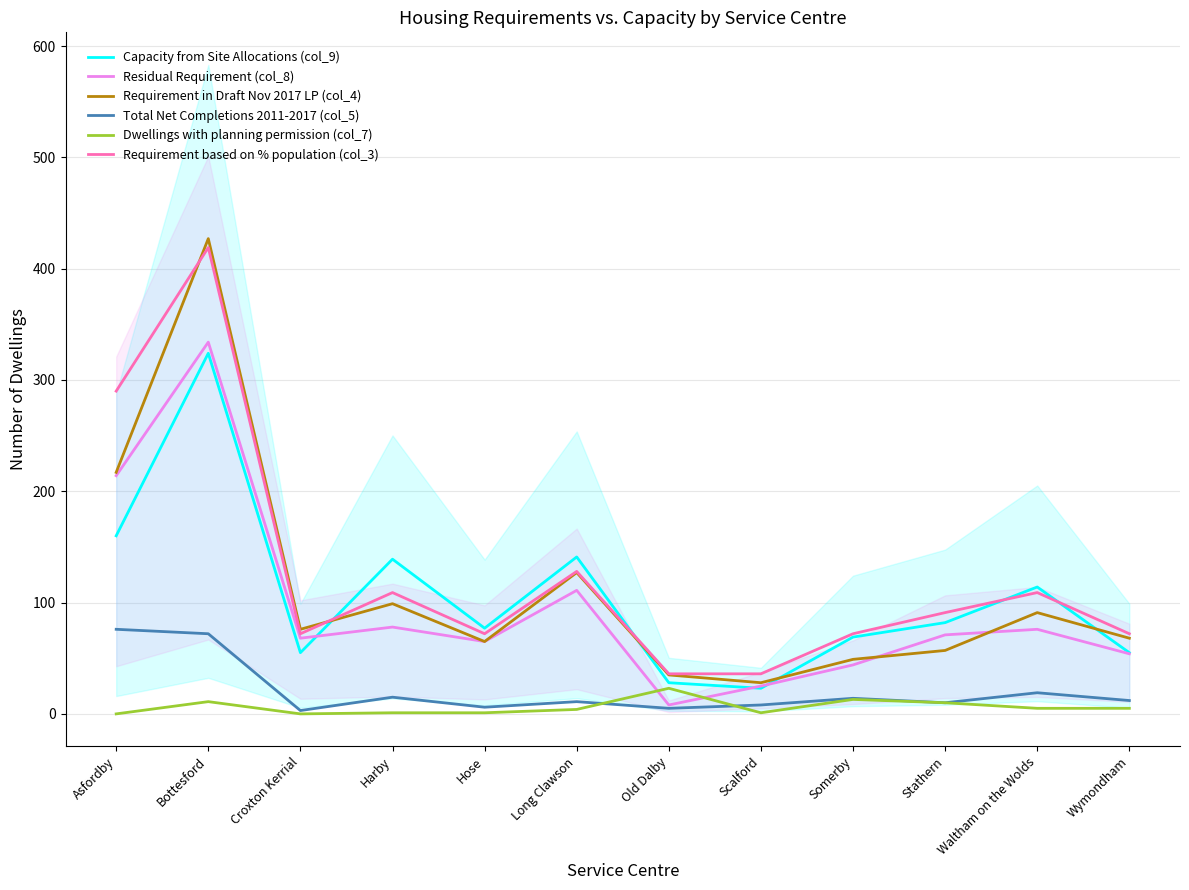

What are all the series names shown in the legend?

Capacity from Site Allocations (col_9), Residual Requirement (col_8), Requirement in Draft Nov 2017 LP (col_4), Total Net Completions 2011-2017 (col_5), Dwellings with planning permission (col_7), Requirement based on % population (col_3)